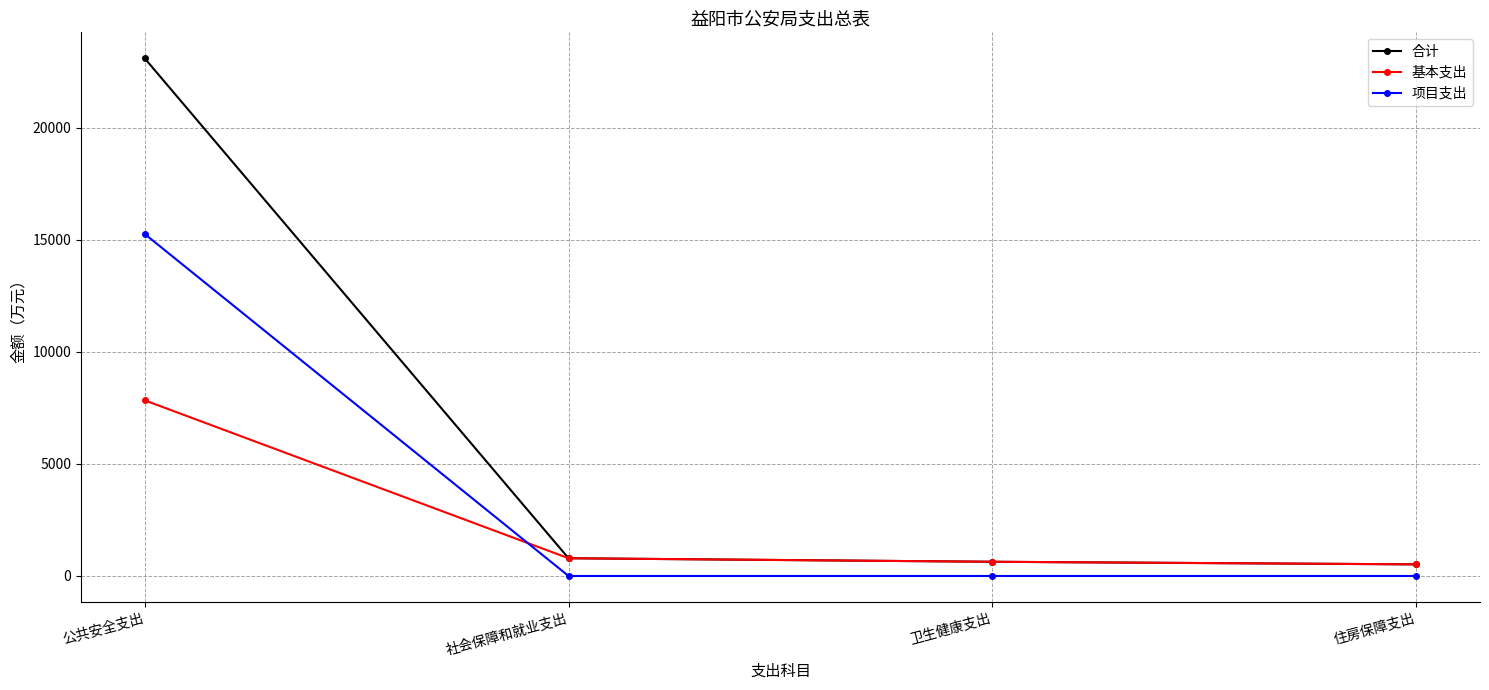

Rank the series by their average value, from highest to lowest.

合计, 项目支出, 基本支出